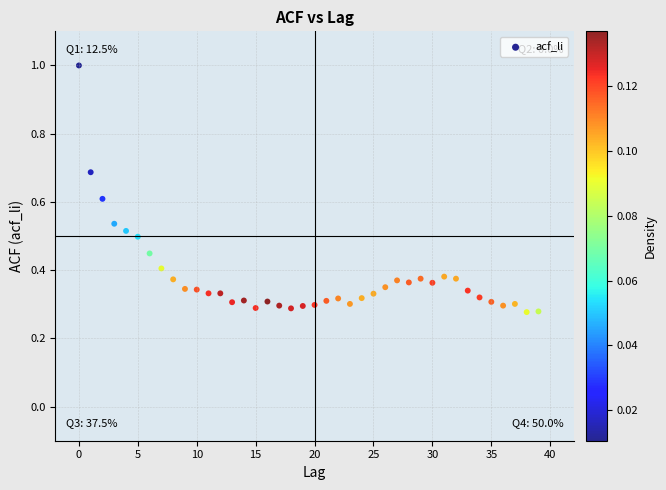

How many points are shown in the scatter plot?

40